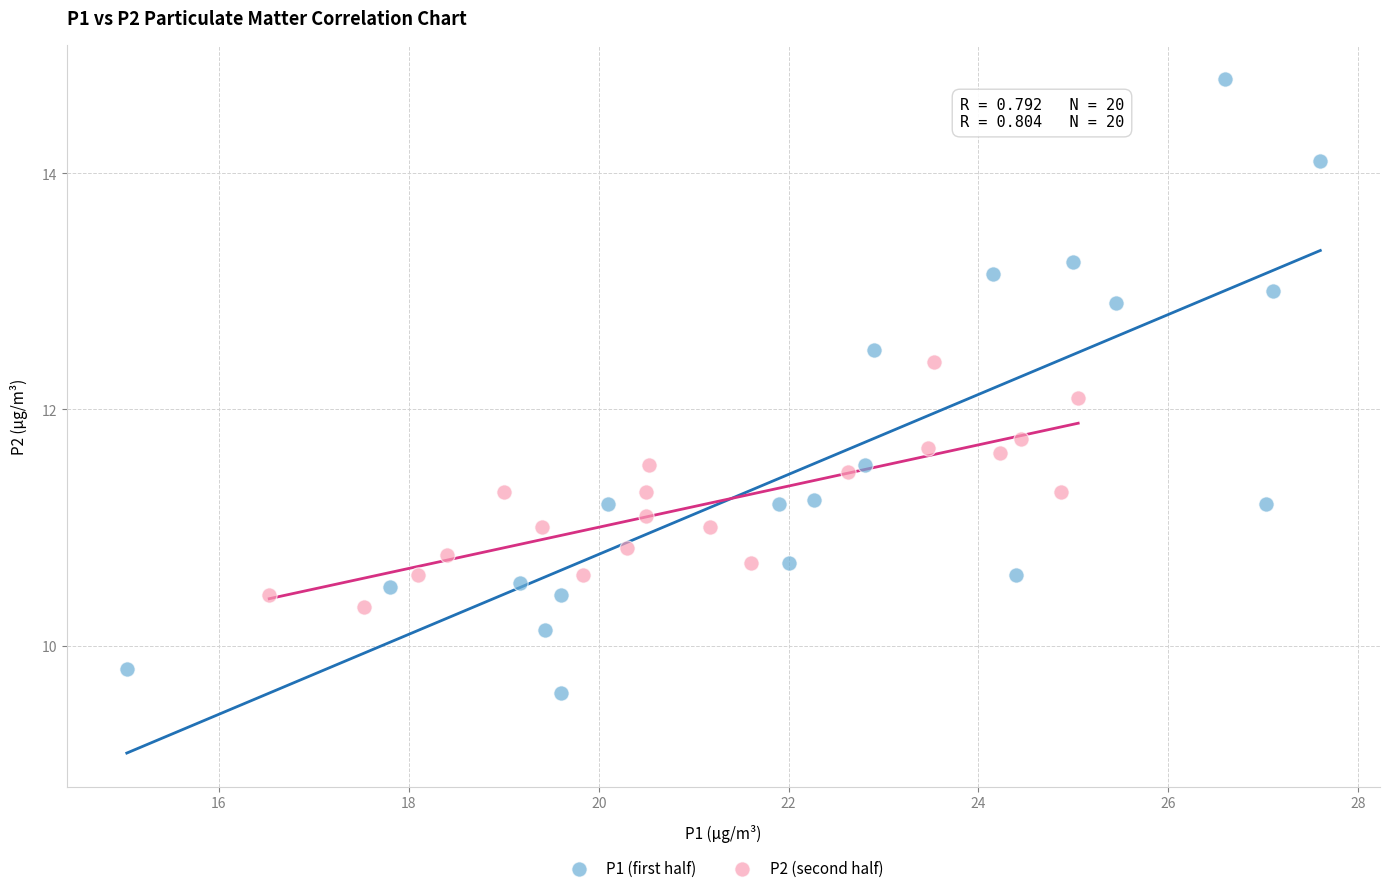

Which series has the largest Y range (max minus min)?

P1 (first half)